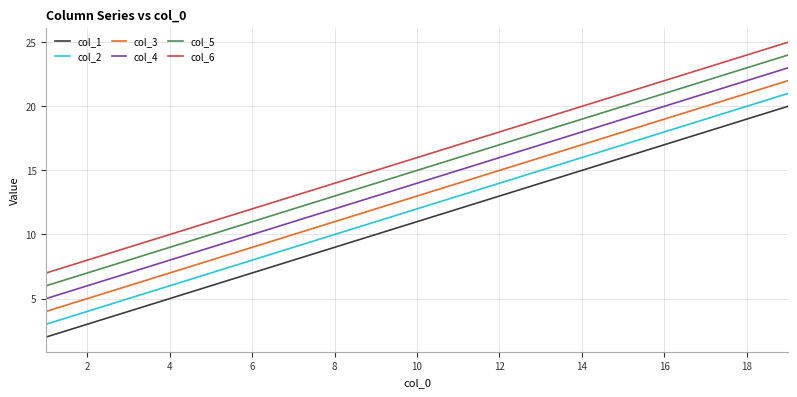

Rank the series by their average value, from highest to lowest.

col_6, col_5, col_4, col_3, col_2, col_1